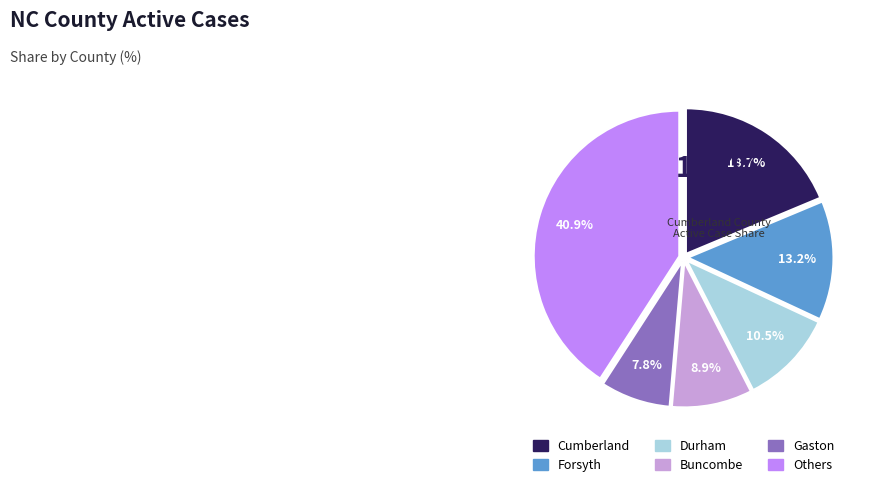

Does any single category account for the majority?

No